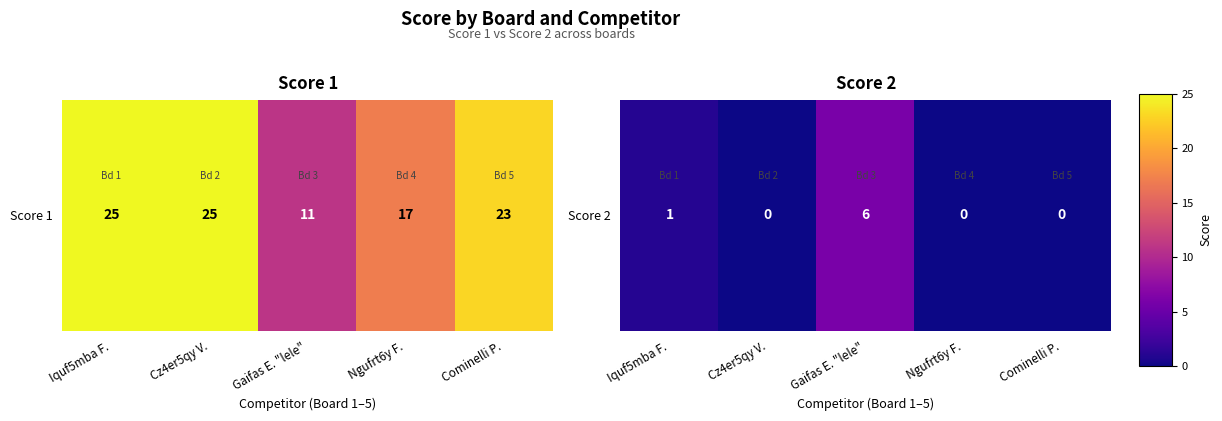

Which has a higher value, Ngufrt6y F. or Cominelli P.?

Ngufrt6y F.